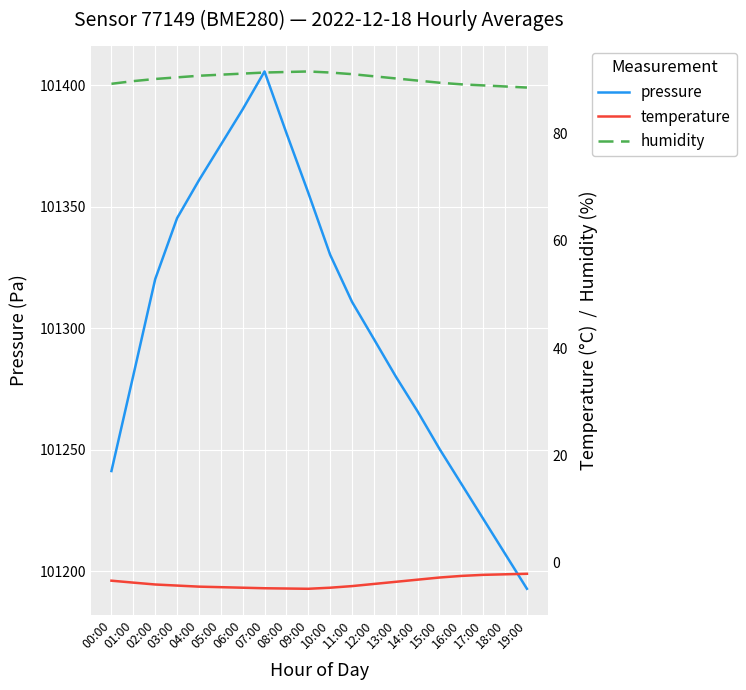

What is the greatest value displayed?

101405.6